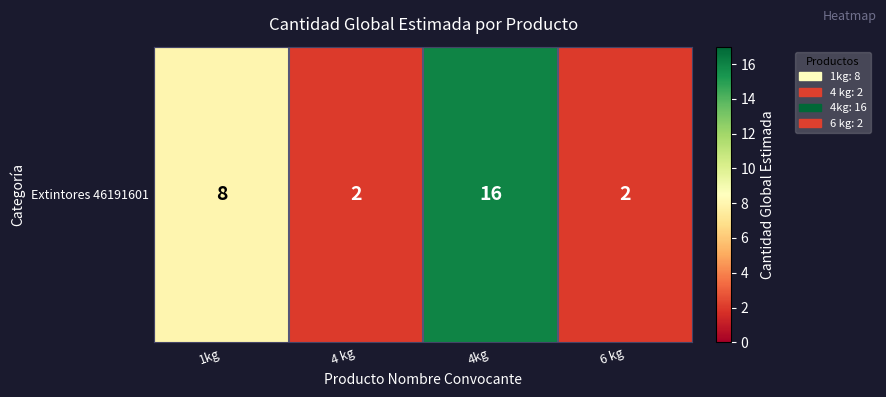

What is the change in value from 4kg to 6 kg?

-14